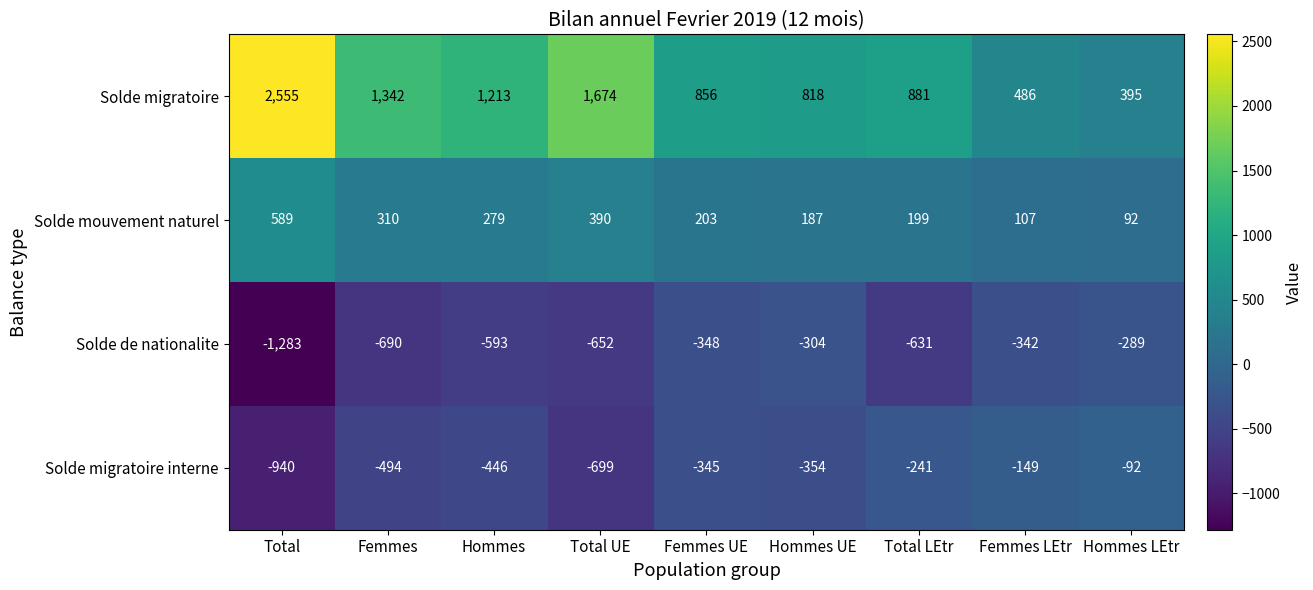

List the labels in order of Solde migratoire interne value, smallest first.

Total, Total UE, Femmes, Hommes, Hommes UE, Femmes UE, Total LEtr, Femmes LEtr, Hommes LEtr